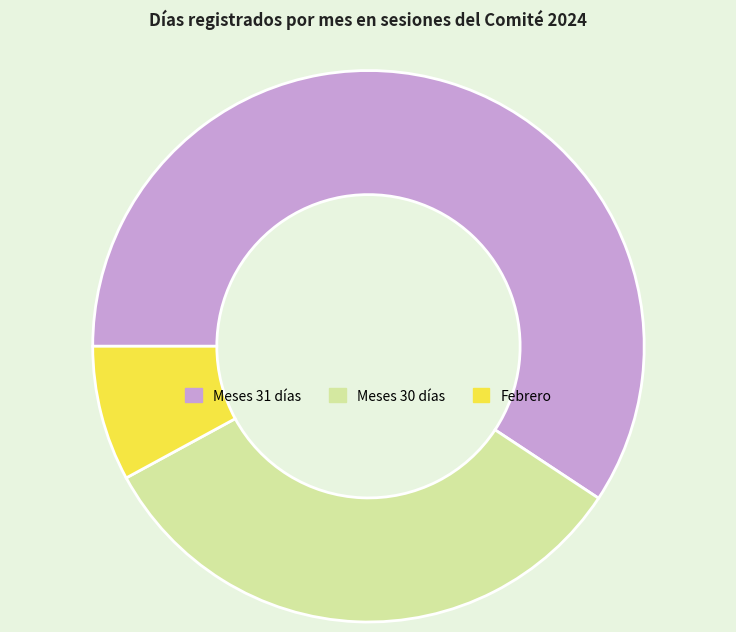

What is the largest slice in the pie chart?

Meses 31 días